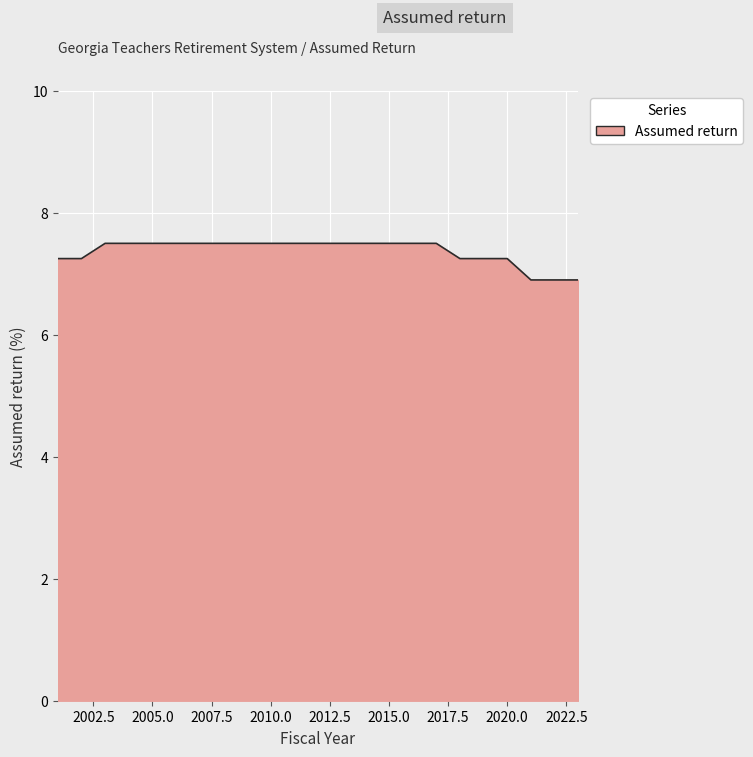

What is the difference between the maximum and minimum values?

0.6